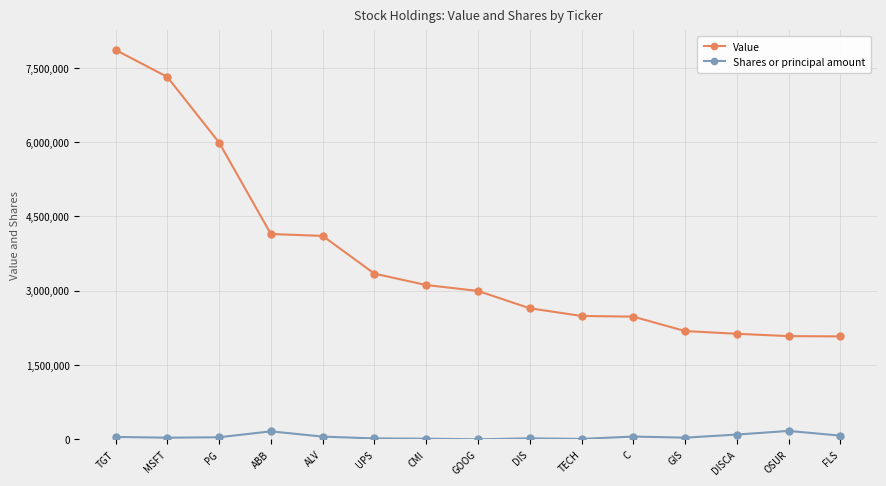

Which series changed the most between MSFT and GIS?

Value